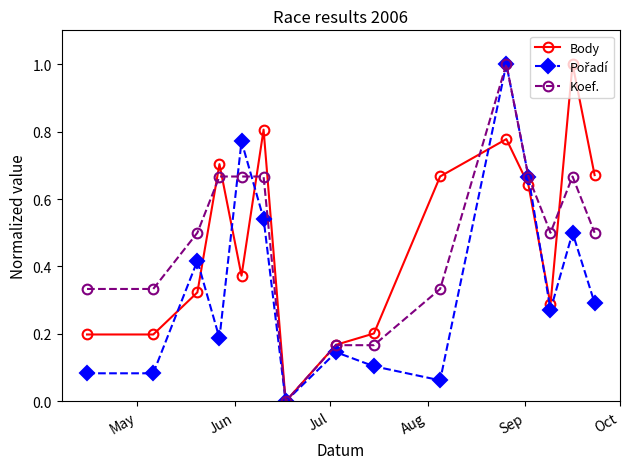

What is the maximum value shown in the chart?

1.0